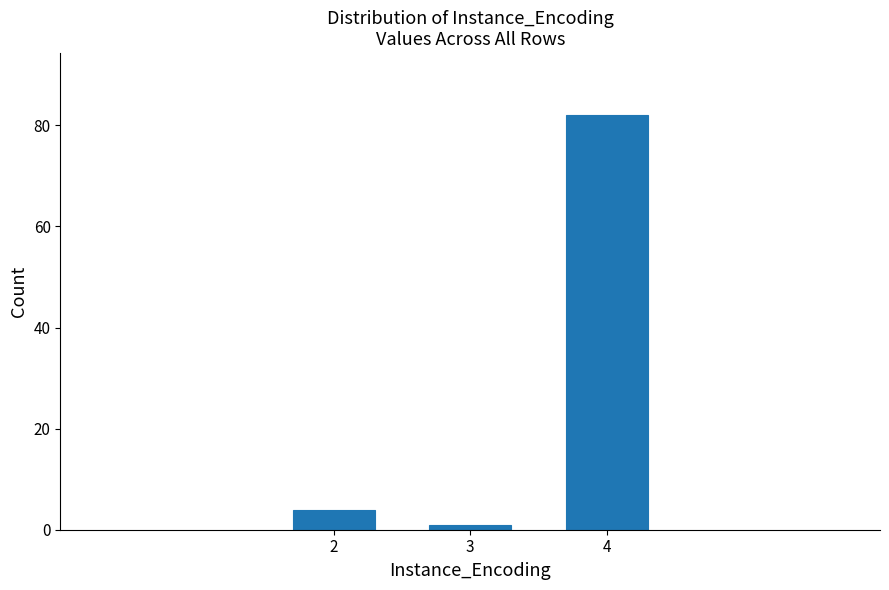

Reading left to right, transcribe all the data shown in this chart.

2=4	3=1	4=82